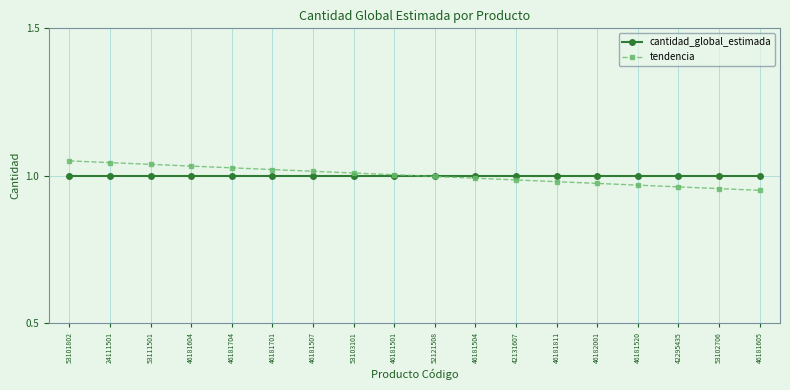

The value of tendencia at 46181701 is 1.0. True or false?

True